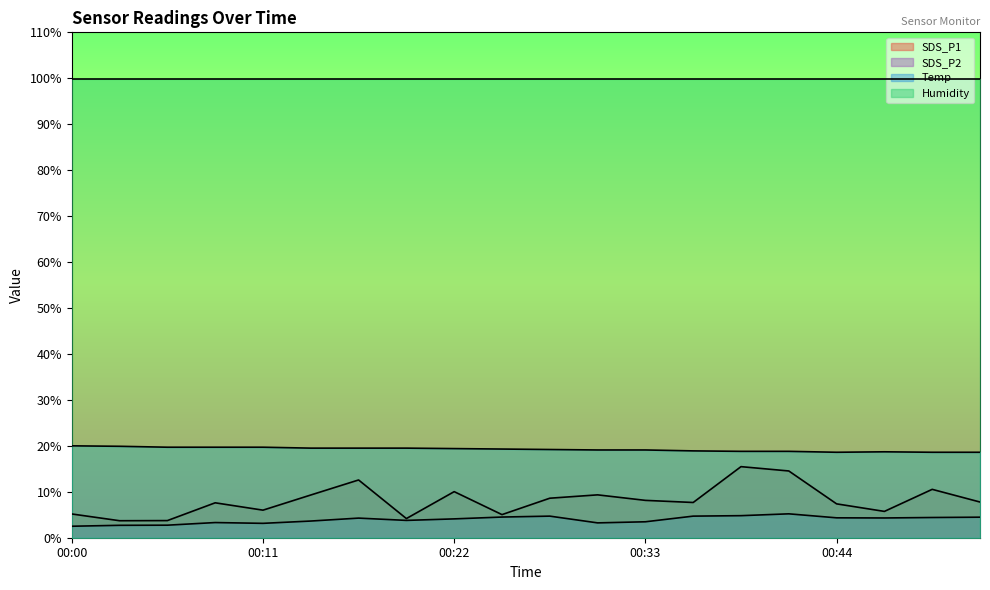

What is the difference between the Temp values at 00:27 and 00:49?

0.6